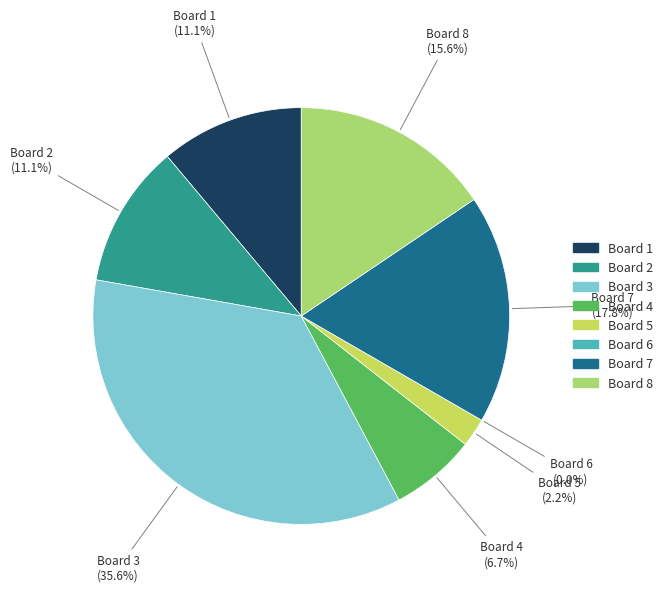

Count the number of slices in the pie.

8